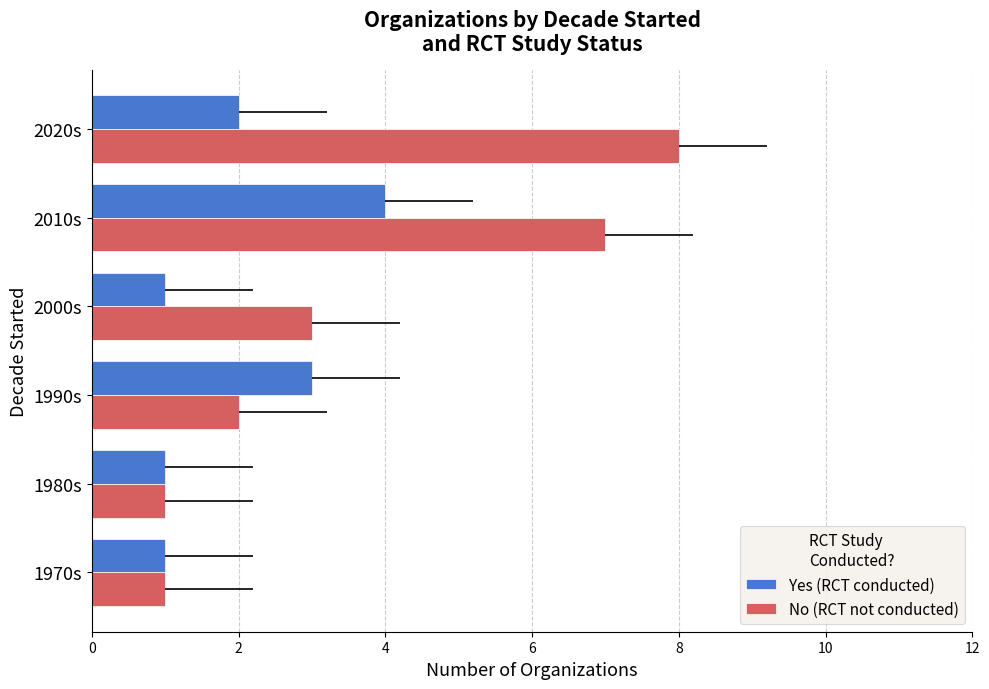

Rank the series by their average value, from highest to lowest.

No (RCT not conducted), Yes (RCT conducted)